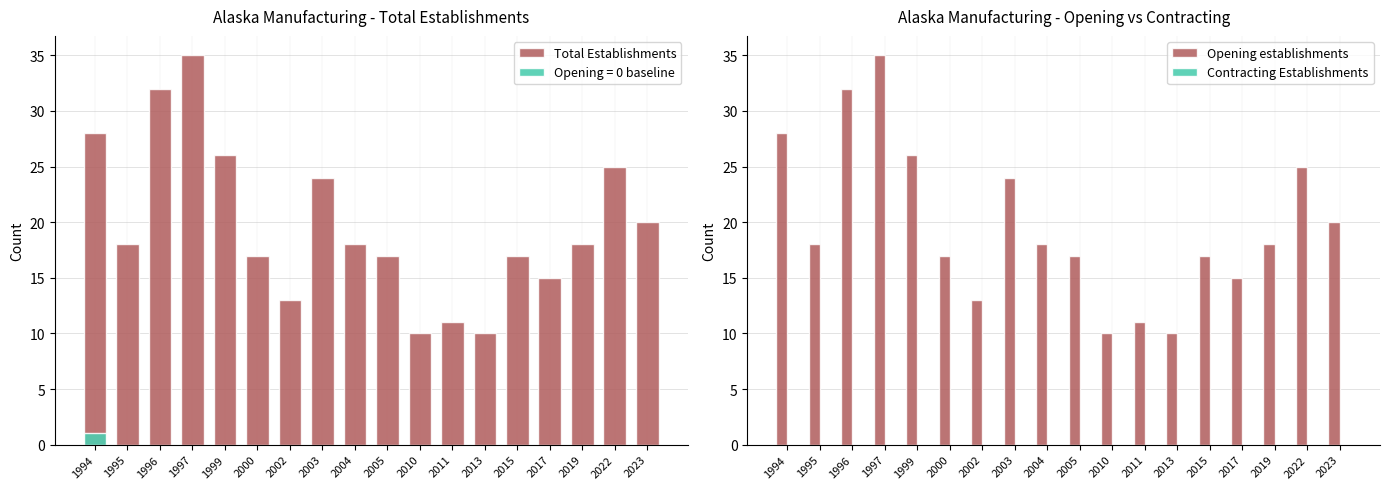

Reading left to right, list all the values displayed in this chart.

Total Establishments: 28	18	32	35	26	17	13	24	18	17	10	11	10	17	15	18	25	20
Opening establishments: 28	18	32	35	26	17	13	24	18	17	10	11	10	17	15	18	25	20
Contracting Establishments: 0	0	0	0	0	0	0	0	0	0	0	0	0	0	0	0	0	0